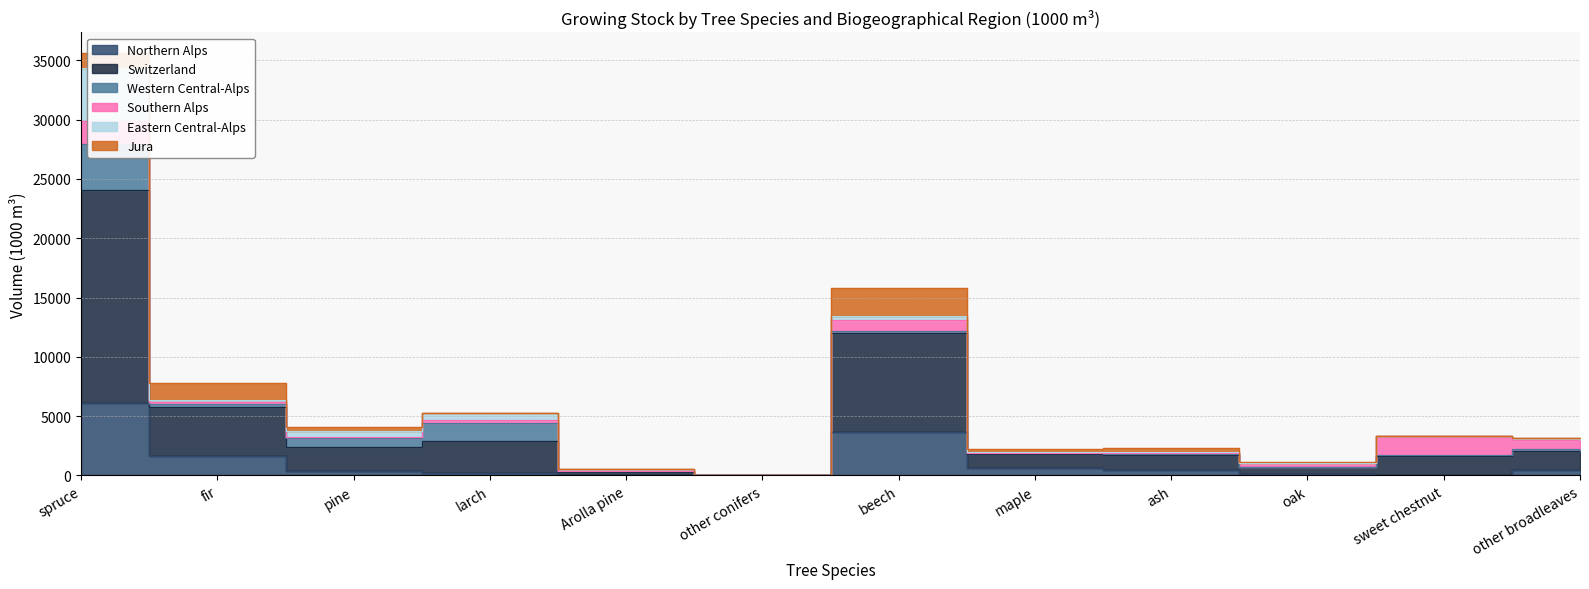

What are all the series names shown in the legend?

Northern Alps, Switzerland, Western Central-Alps, Southern Alps, Eastern Central-Alps, Jura